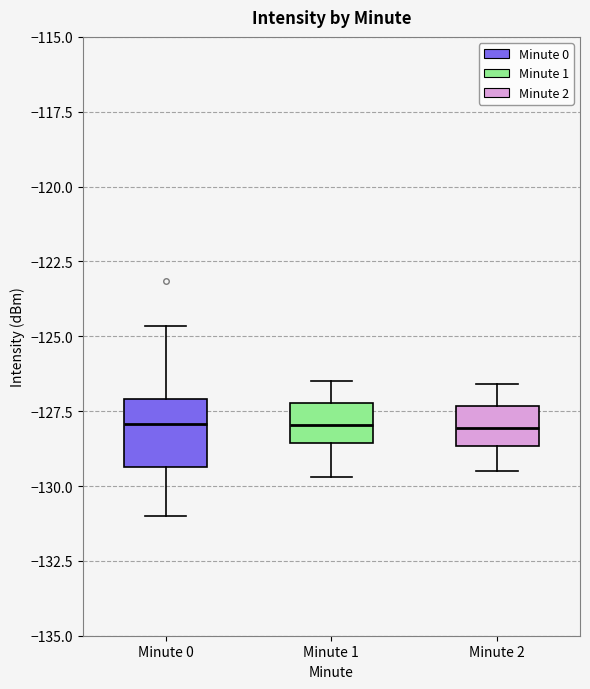

Which box is the tallest, from its lower edge to its upper edge?

Minute 0